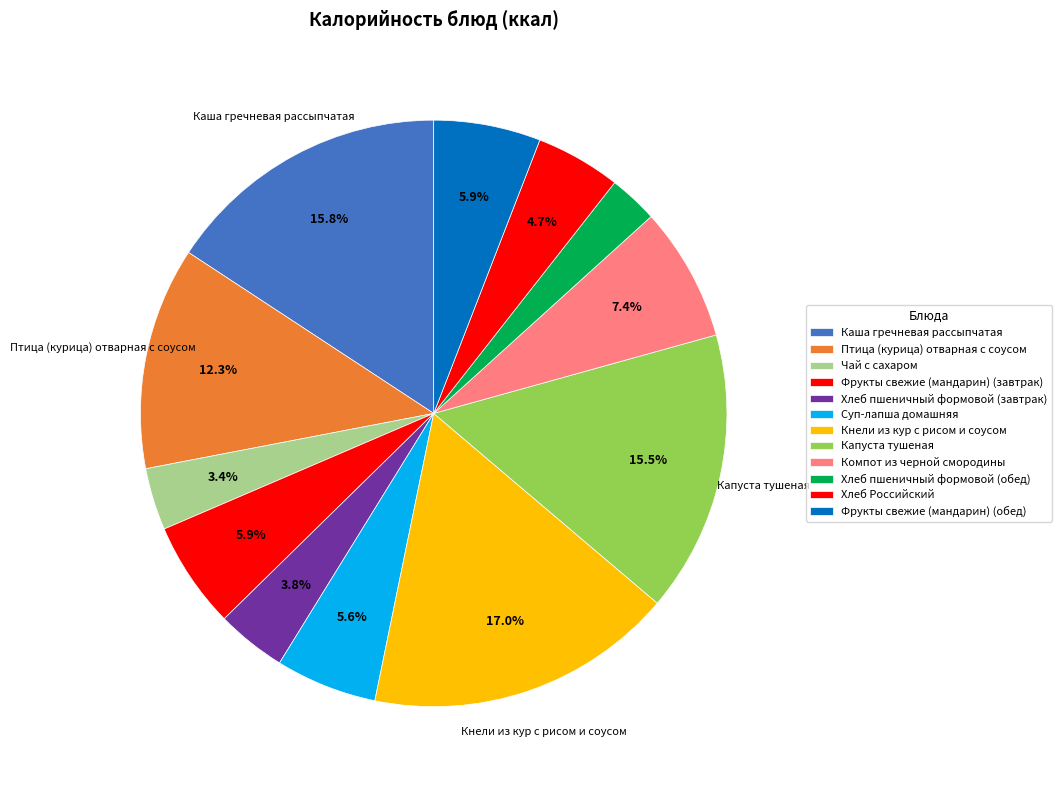

How many slices are in this pie chart?

12